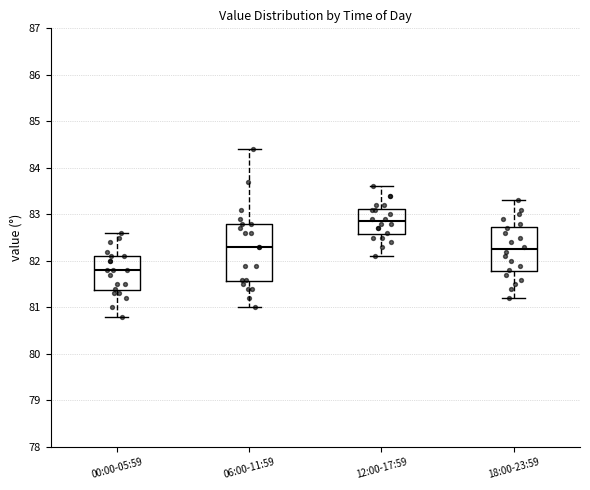

Where is the upper edge of the box for 12:00-17:59 on the y-axis? The values are not printed on the chart, so give them approximately, as read against the axis.

83.1